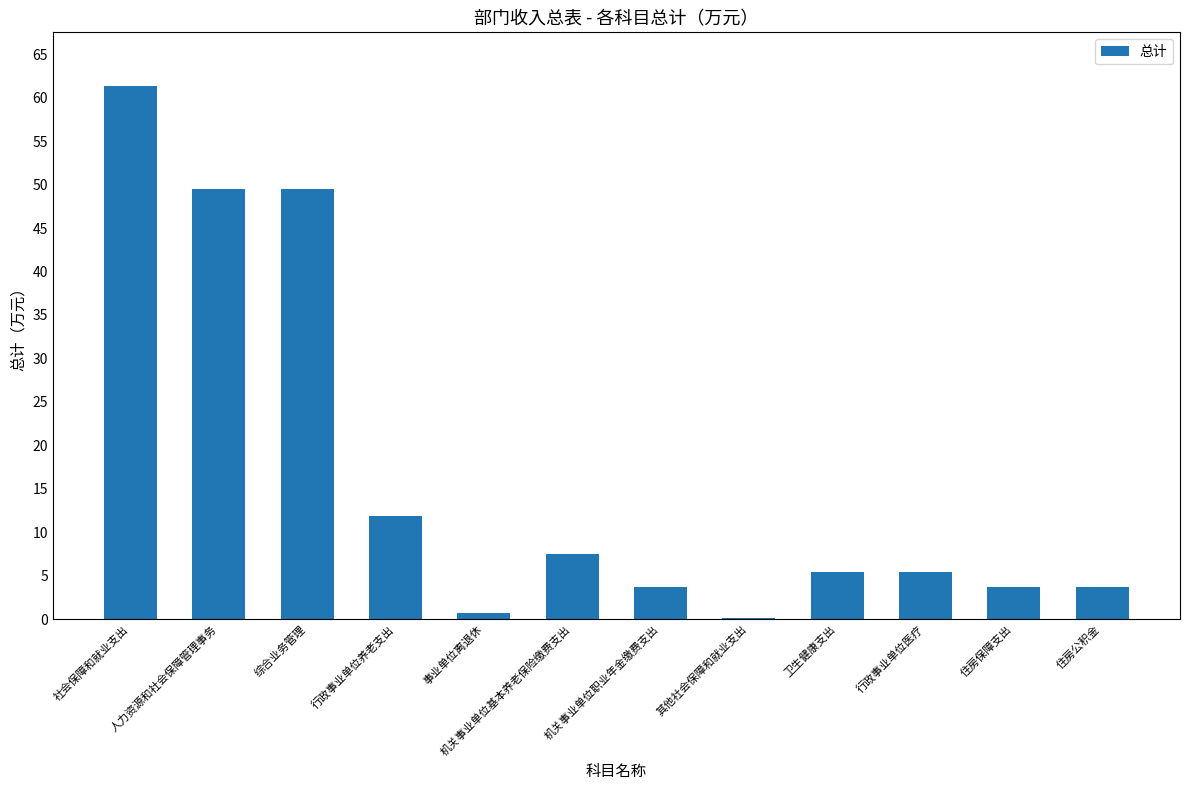

What is the sum of all values?

202.3